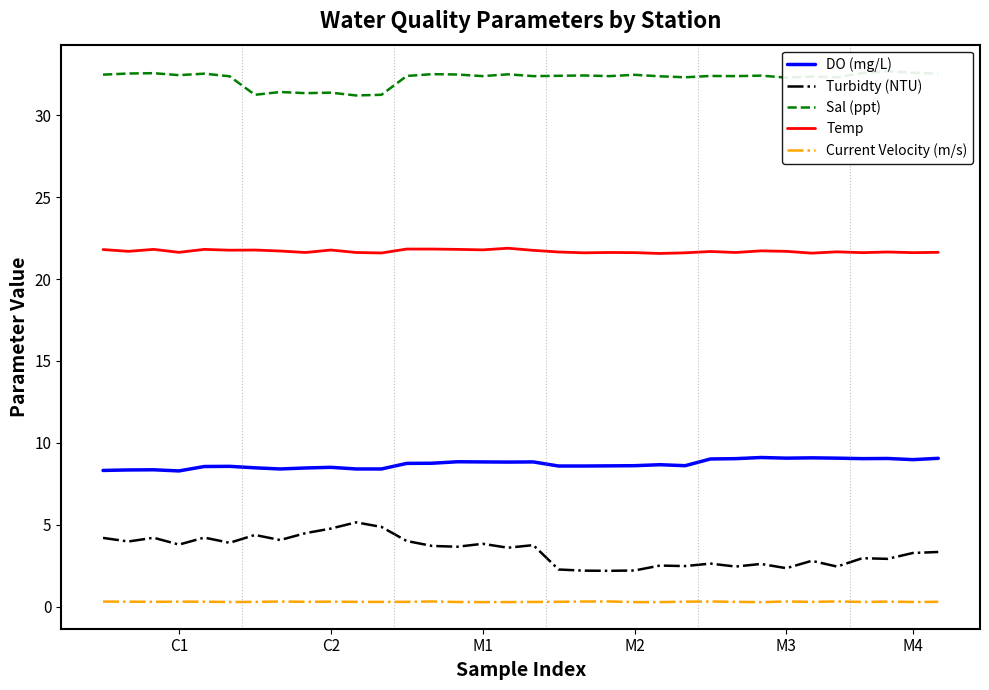

Is it true that Current Velocity (m/s) equals 0.3 at C1?

True